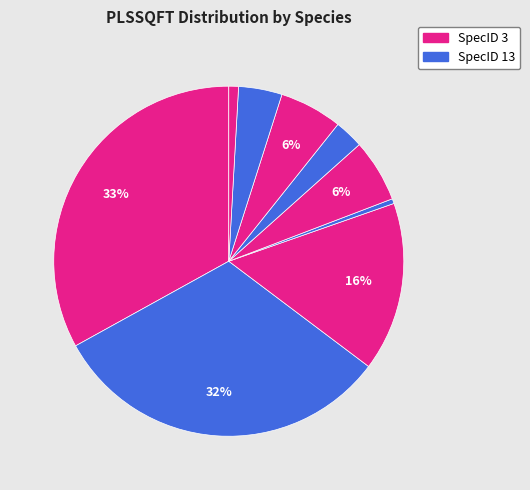

How many slices are in this pie chart?

9